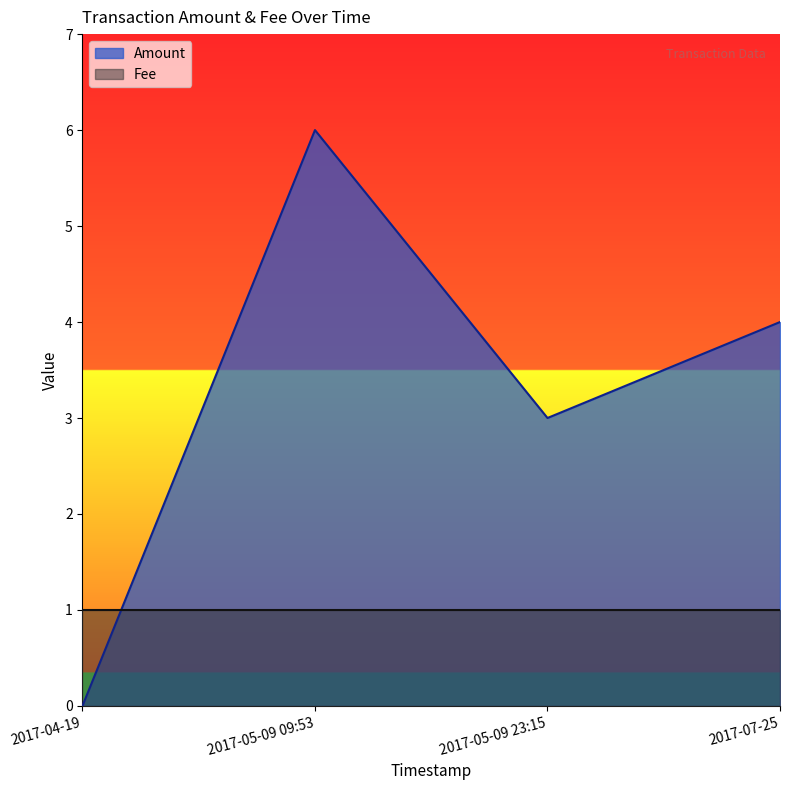

At which label does the data first exceed 4?

2017-05-09 09:53